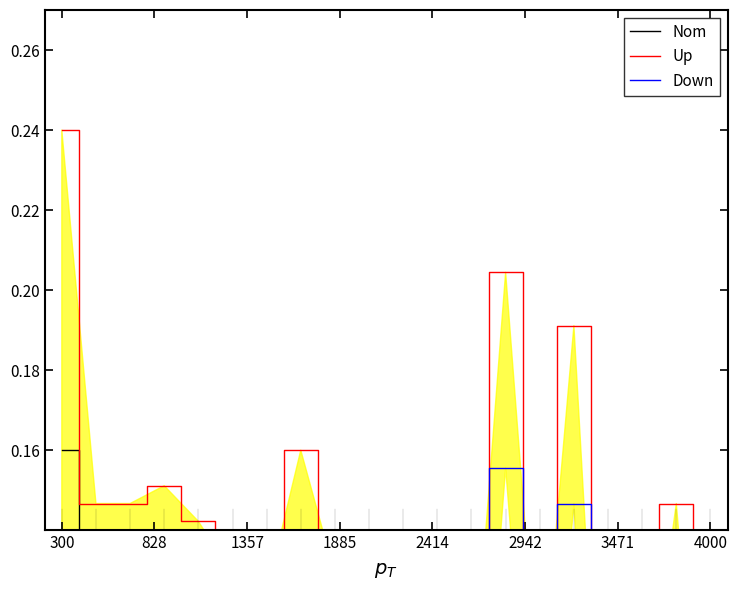

Reading left to right, extract all data points from this chart.

Nom: 0.2	0.1	0.1	0.1	0.1	0.1	0.1	0.1	0.1	0.1	0.1	0.1	0.0	0.0	0.0	0.0	0.0	0.0	0.0	0.0
Up: 0.2	0.1	0.1	0.2	0.1	0.1	0.1	0.2	0.1	0.1	0.1	0.1	0.1	0.2	0.1	0.2	0.0	0.1	0.1	0.0
Down: 0.1	0.0	0.0	0.0	0.0	0.0	0.0	0.1	0.0	0.0	0.0	0.0	0.0	0.2	0.0	0.1	0.0	0.0	0.1	0.0